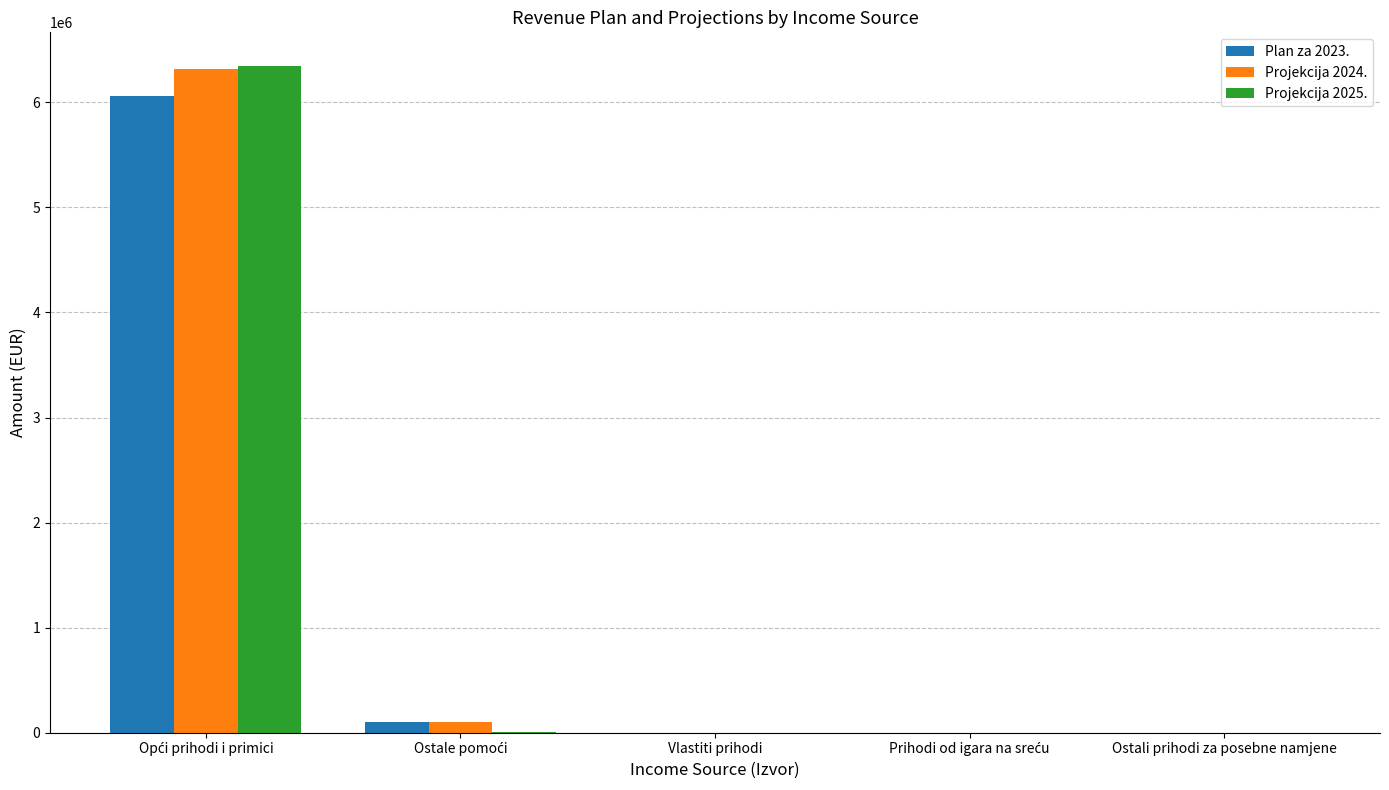

At which label does Projekcija 2025. first exceed 2000?

Opći prihodi i primici